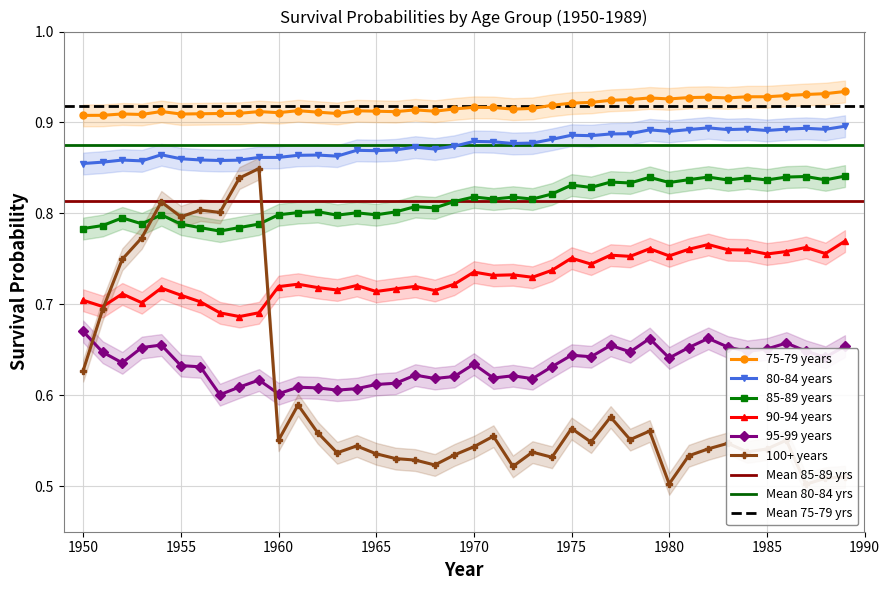

Reading left to right, what are all the values shown in this chart?

95-99 years: 0.7	0.6	0.6	0.7	0.7	0.6	0.6	0.6	0.6	0.6	0.6	0.6	0.6	0.6	0.6	0.6	0.6	0.6	0.6	0.6	0.6	0.6	0.6	0.6	0.6	0.6	0.6	0.7	0.6	0.7	0.6	0.7	0.7	0.7	0.6	0.7	0.7	0.6	0.6	0.7
100+ years: 0.6	0.7	0.7	0.8	0.8	0.8	0.8	0.8	0.8	0.8	0.6	0.6	0.6	0.5	0.5	0.5	0.5	0.5	0.5	0.5	0.5	0.6	0.5	0.5	0.5	0.6	0.5	0.6	0.6	0.6	0.5	0.5	0.5	0.5	0.5	0.5	0.6	0.5	0.5	0.5
75-79 years: 0.9	0.9	0.9	0.9	0.9	0.9	0.9	0.9	0.9	0.9	0.9	0.9	0.9	0.9	0.9	0.9	0.9	0.9	0.9	0.9	0.9	0.9	0.9	0.9	0.9	0.9	0.9	0.9	0.9	0.9	0.9	0.9	0.9	0.9	0.9	0.9	0.9	0.9	0.9	0.9
80-84 years: 0.9	0.9	0.9	0.9	0.9	0.9	0.9	0.9	0.9	0.9	0.9	0.9	0.9	0.9	0.9	0.9	0.9	0.9	0.9	0.9	0.9	0.9	0.9	0.9	0.9	0.9	0.9	0.9	0.9	0.9	0.9	0.9	0.9	0.9	0.9	0.9	0.9	0.9	0.9	0.9
85-89 years: 0.8	0.8	0.8	0.8	0.8	0.8	0.8	0.8	0.8	0.8	0.8	0.8	0.8	0.8	0.8	0.8	0.8	0.8	0.8	0.8	0.8	0.8	0.8	0.8	0.8	0.8	0.8	0.8	0.8	0.8	0.8	0.8	0.8	0.8	0.8	0.8	0.8	0.8	0.8	0.8
90-94 years: 0.7	0.7	0.7	0.7	0.7	0.7	0.7	0.7	0.7	0.7	0.7	0.7	0.7	0.7	0.7	0.7	0.7	0.7	0.7	0.7	0.7	0.7	0.7	0.7	0.7	0.8	0.7	0.8	0.8	0.8	0.8	0.8	0.8	0.8	0.8	0.8	0.8	0.8	0.8	0.8